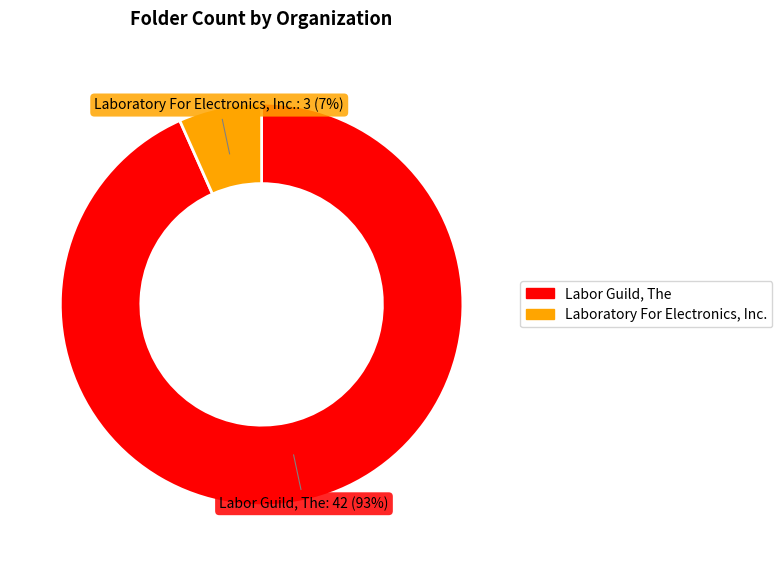

What percentage is the Labor Guild, The slice, to the nearest percent?

93%